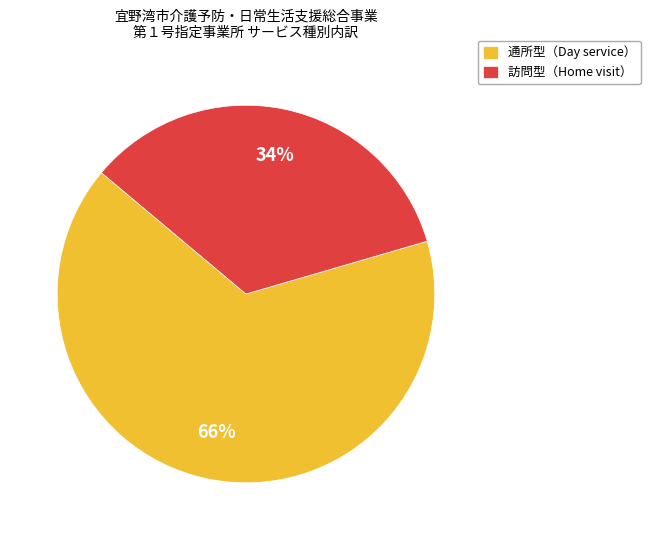

To the nearest percent, what is the average slice percentage?

50%